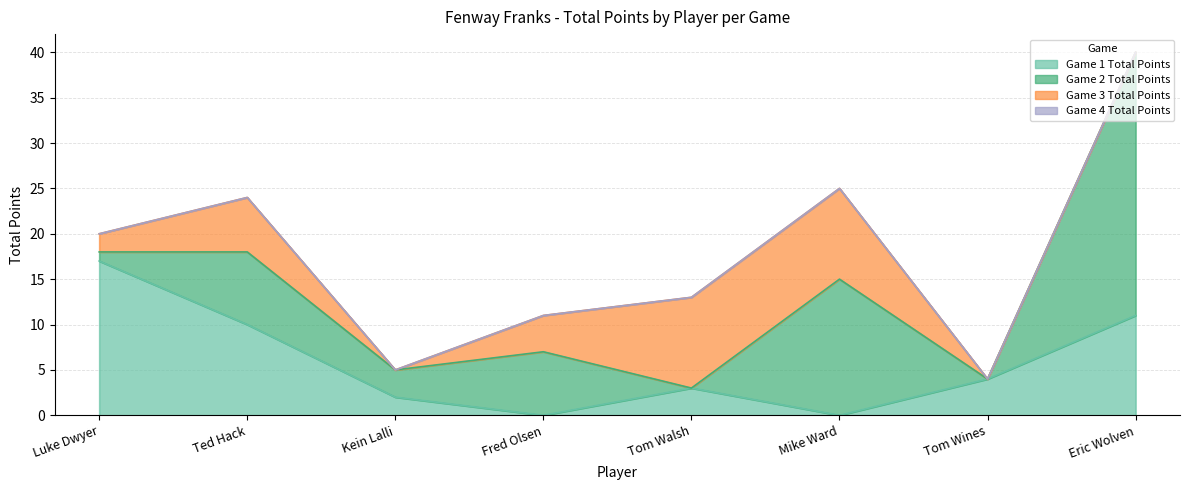

Where is Game 1 Total Points nearest to the value 8?

Ted Hack